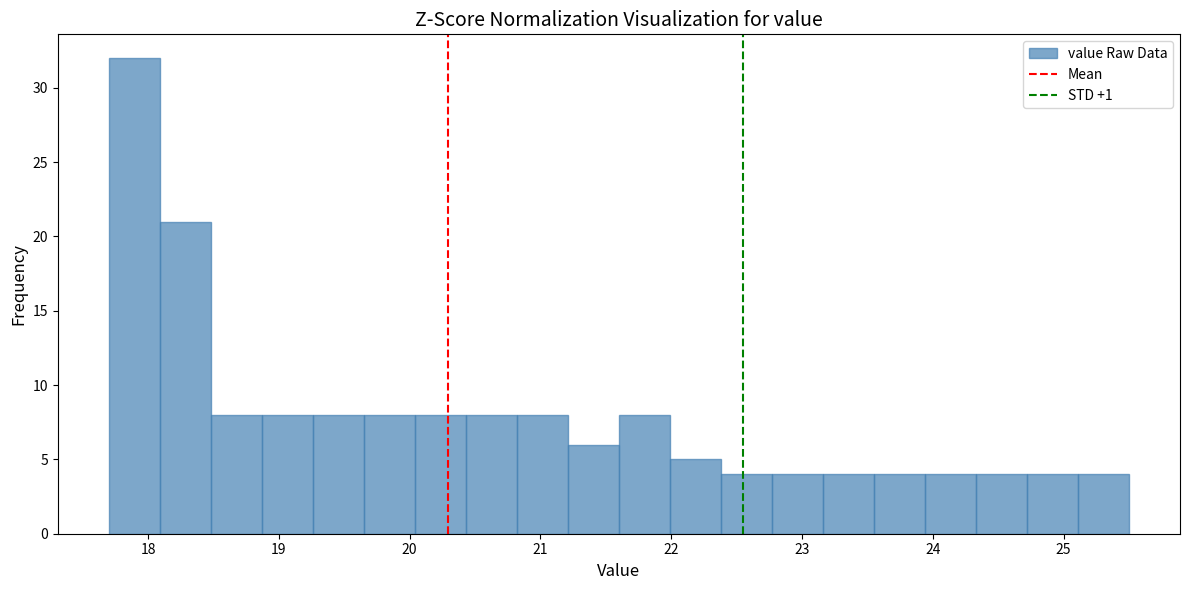

Read against the x-axis, roughly where is the centre of the tallest bar?

17.9